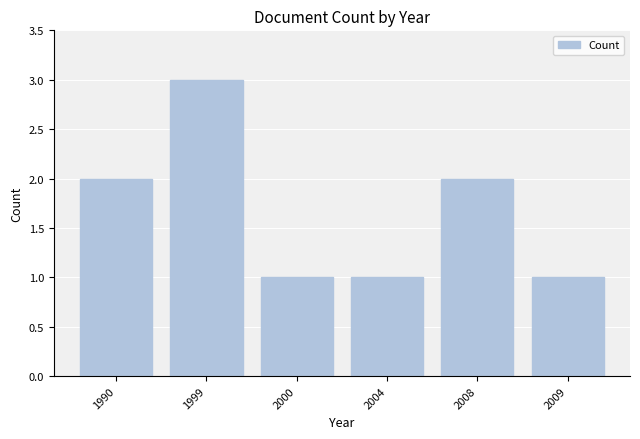

What is the greatest value displayed?

3